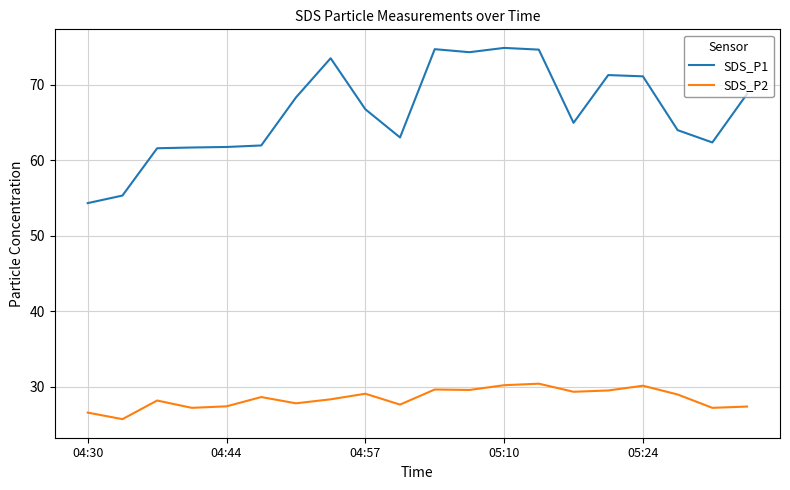

How many lines are shown in the chart?

2